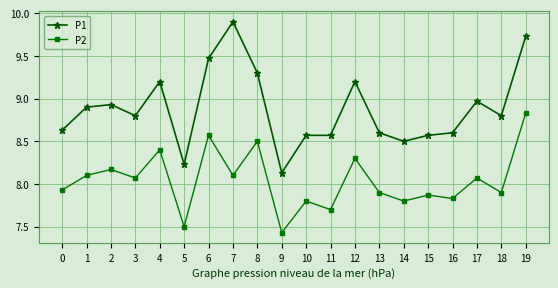

At which category does P1 reach its first local valley?

3